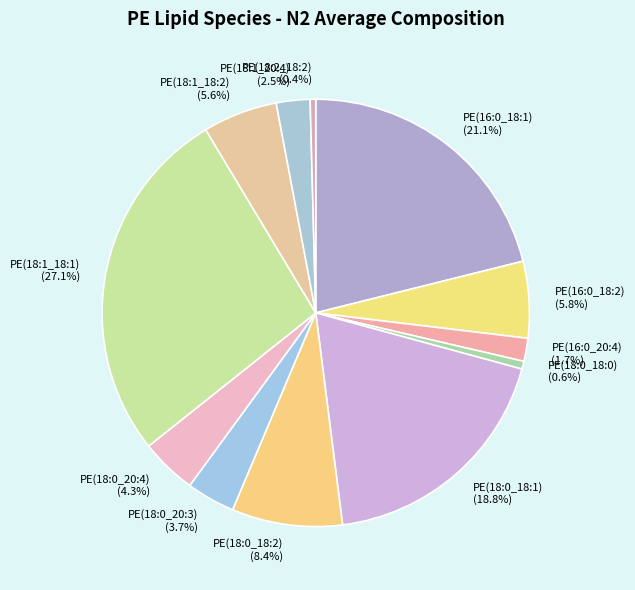

Between PE(18:0_20:3) and PE(18:0_20:4), which is larger?

PE(18:0_20:4)